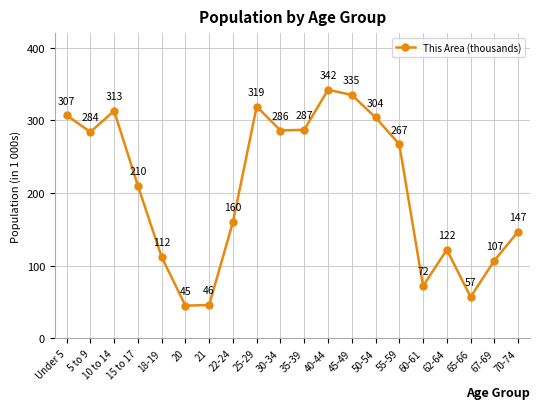

What is the difference between the maximum and minimum values?

297